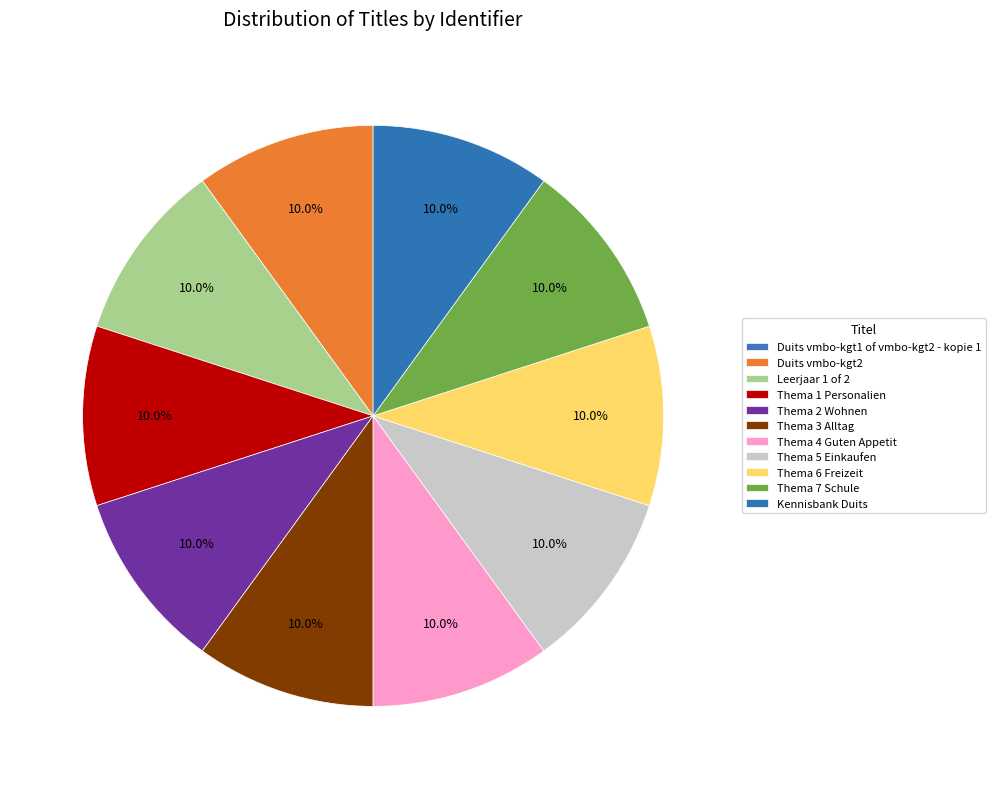

Which category has the biggest portion of the pie?

Kennisbank Duits